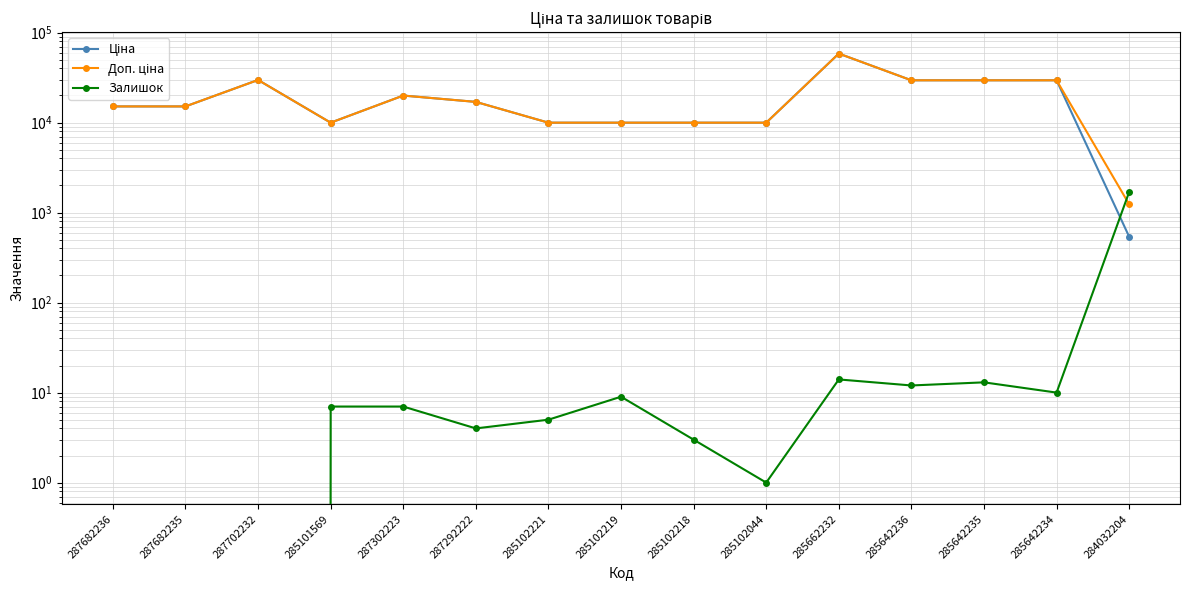

Where does the Доп. ціна series first go above 15120?

287702232